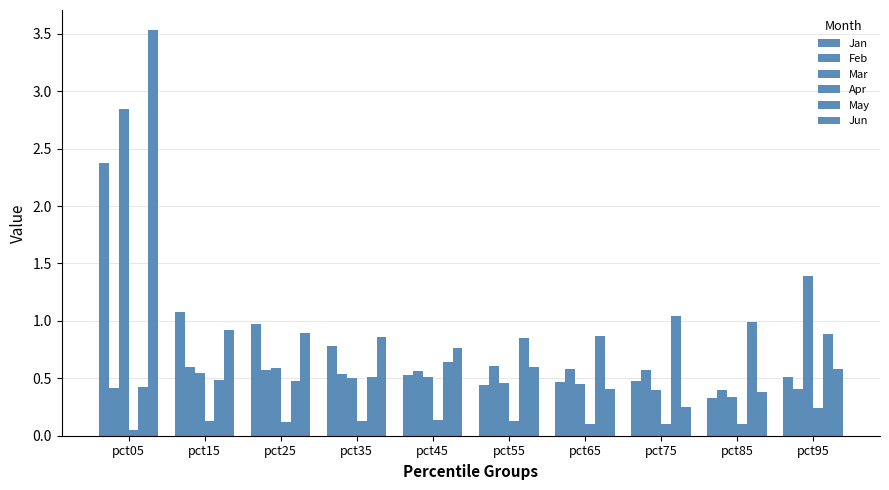

Are the bars horizontal?

No